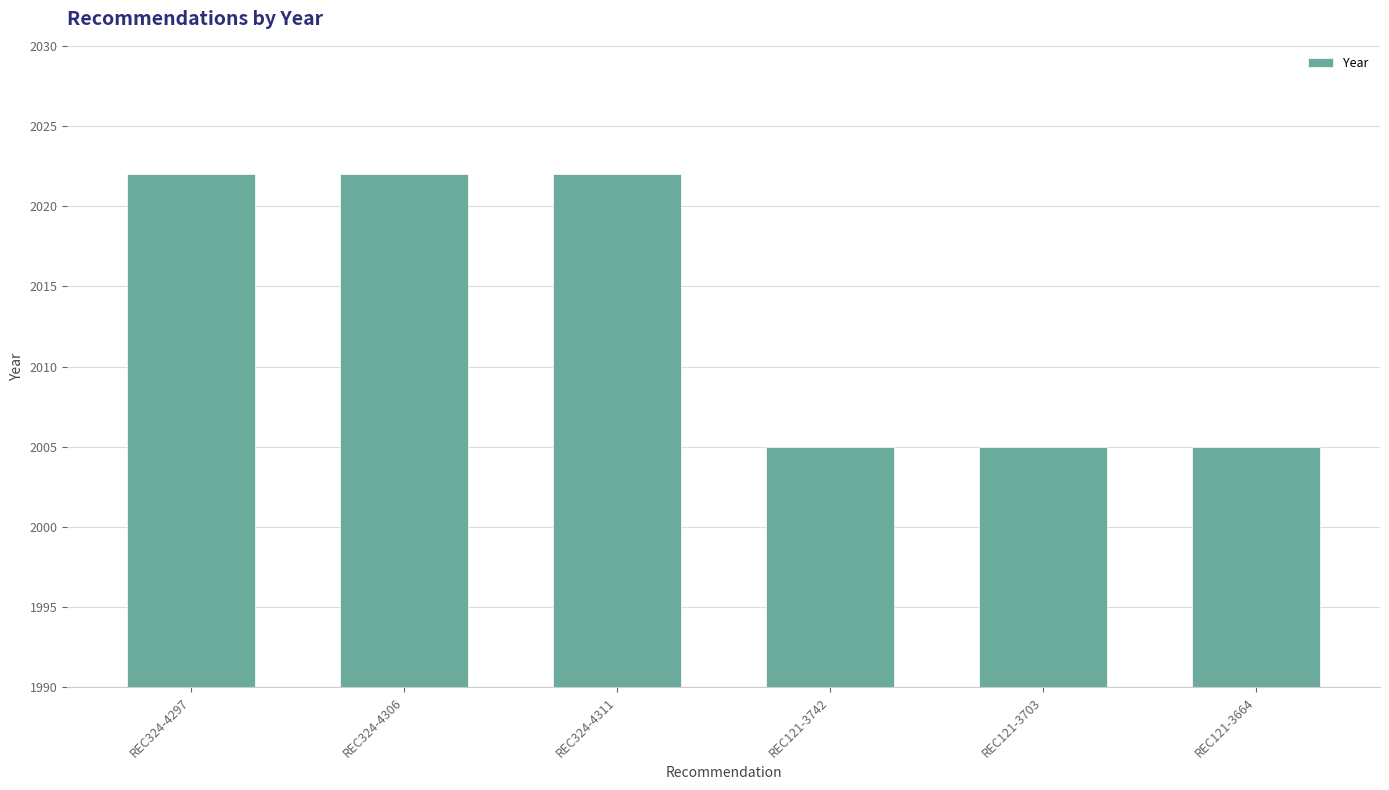

Between REC121-3742 and REC324-4306, which is larger?

REC324-4306